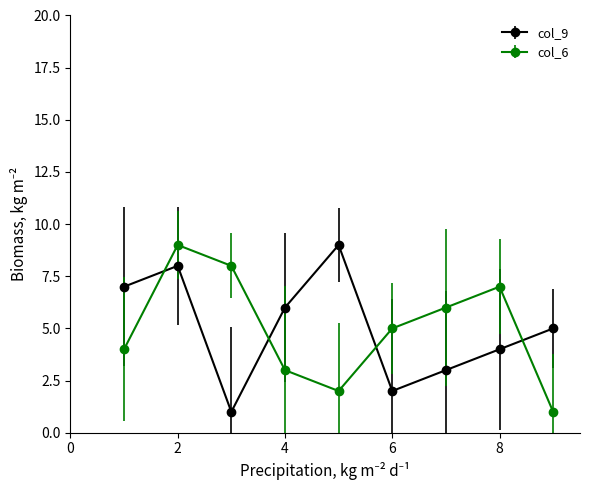

What is the maximum value shown in the chart?

9